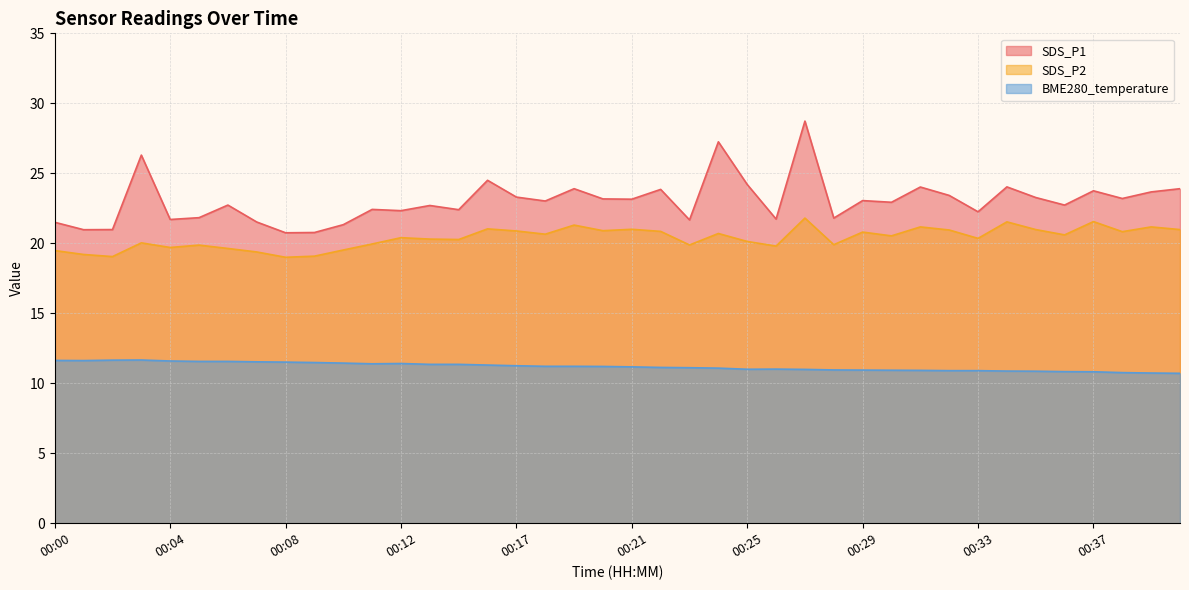

Where is the first local minimum for SDS_P1?

00:01